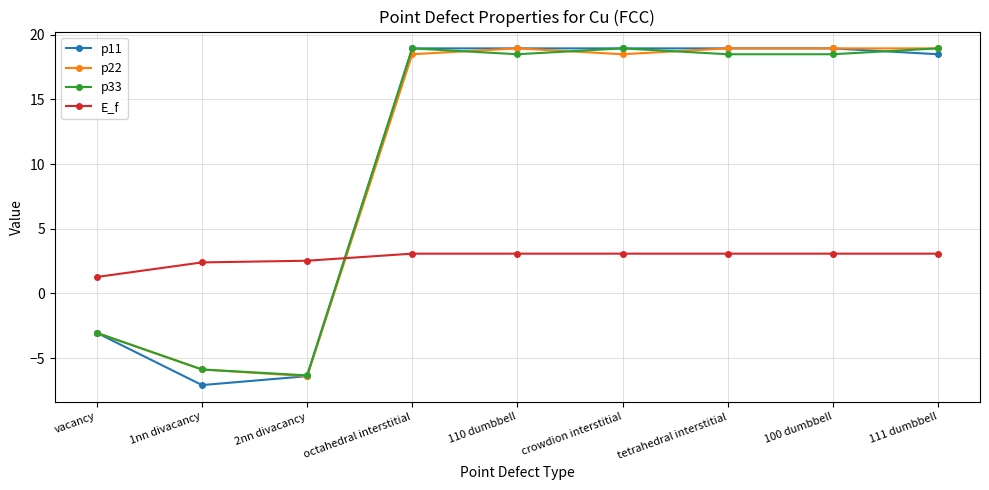

What is the lowest value of the p22 series?

-6.4